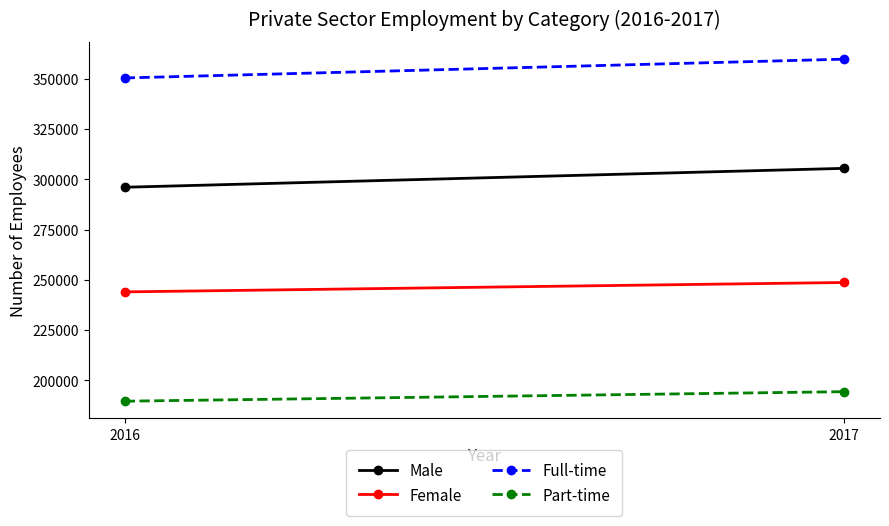

At which label is Full-time closest to 355116?

2016